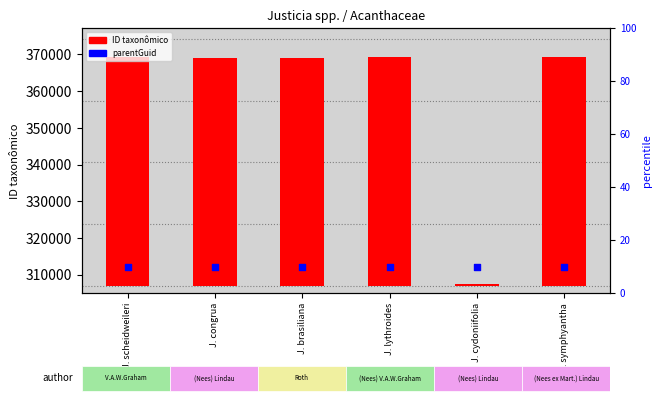

Which series reaches the minimum Y coordinate?

ID taxonômico